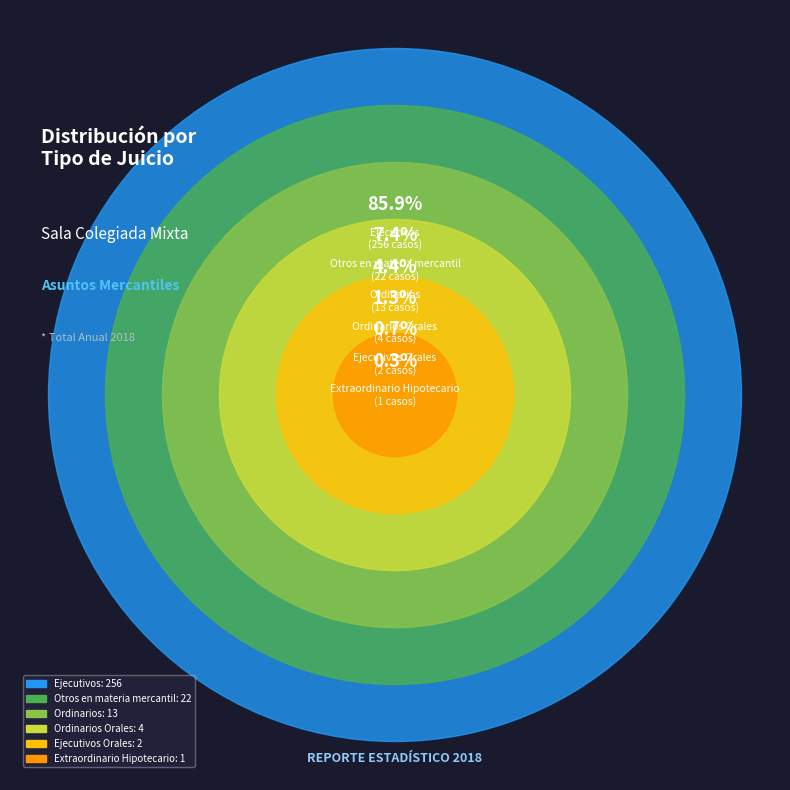

What percentage is NOT represented by Extraordinario Hipotecario?

99.7%